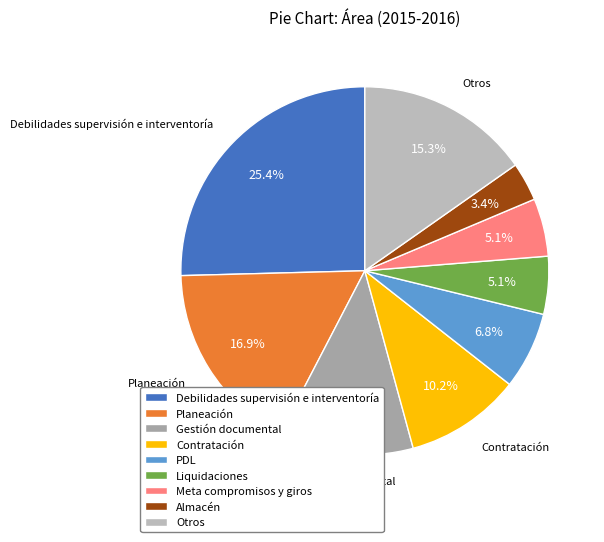

Does any single category account for the majority?

No